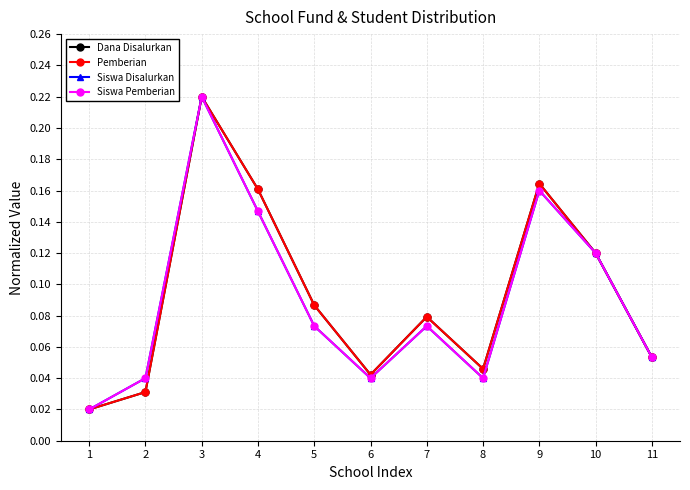

Does the chart have visible grid lines?

Yes